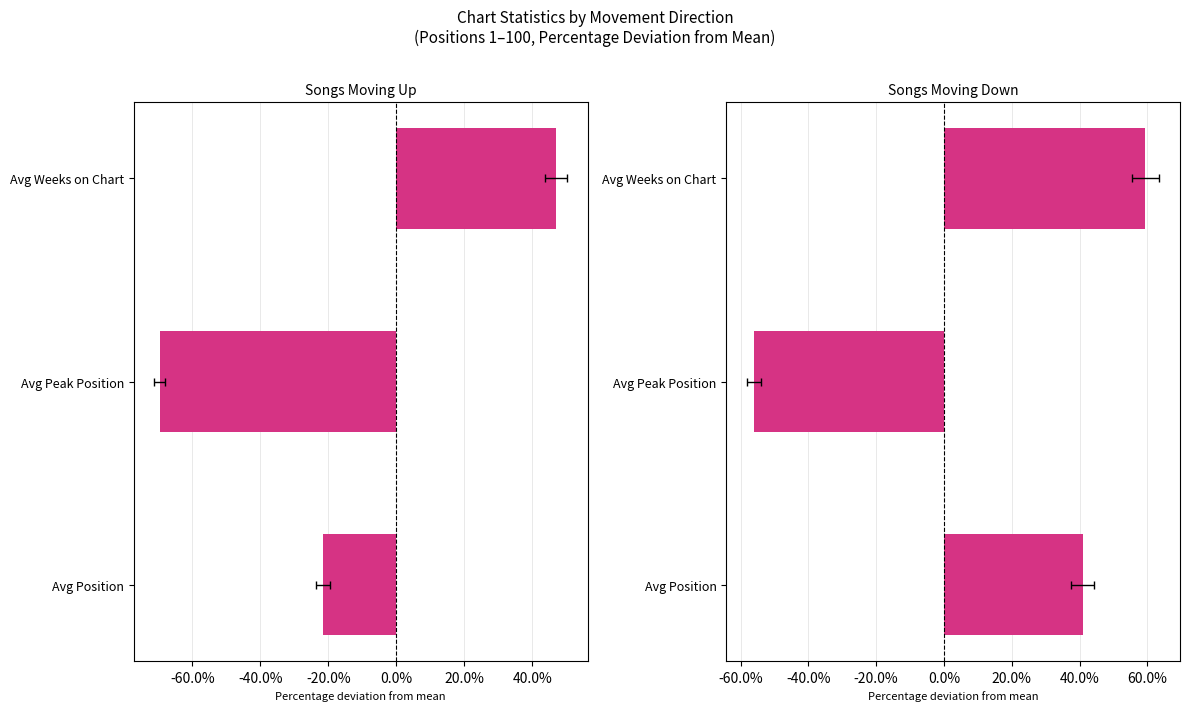

Which has a higher value, Avg Peak Position or Avg Weeks on Chart?

Avg Weeks on Chart